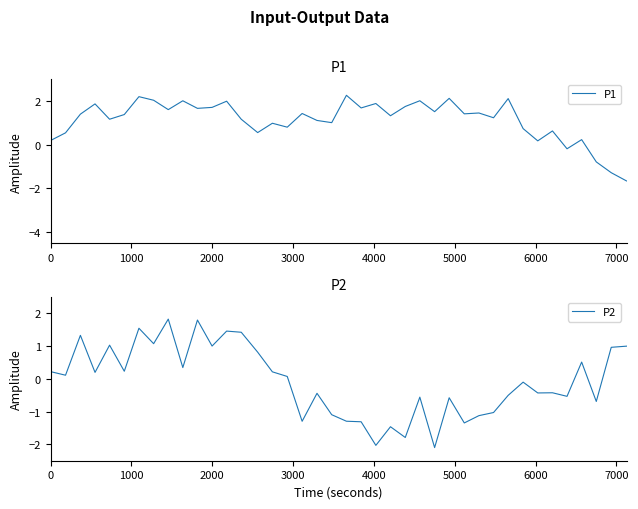

What is the average value of the P2 series?

-0.1